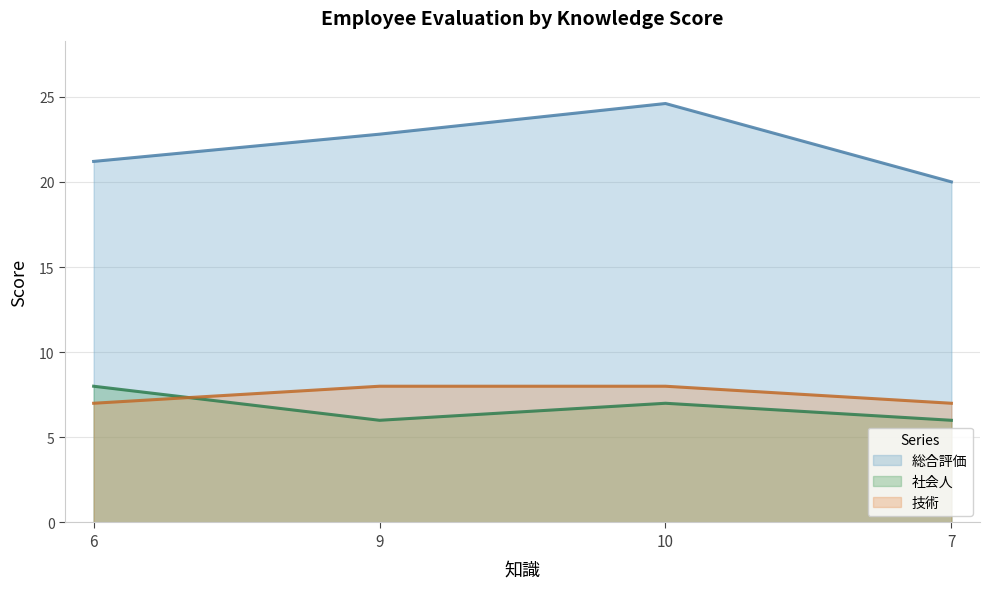

What is the difference between the maximum and second lowest values in the 技術 series?

1.0